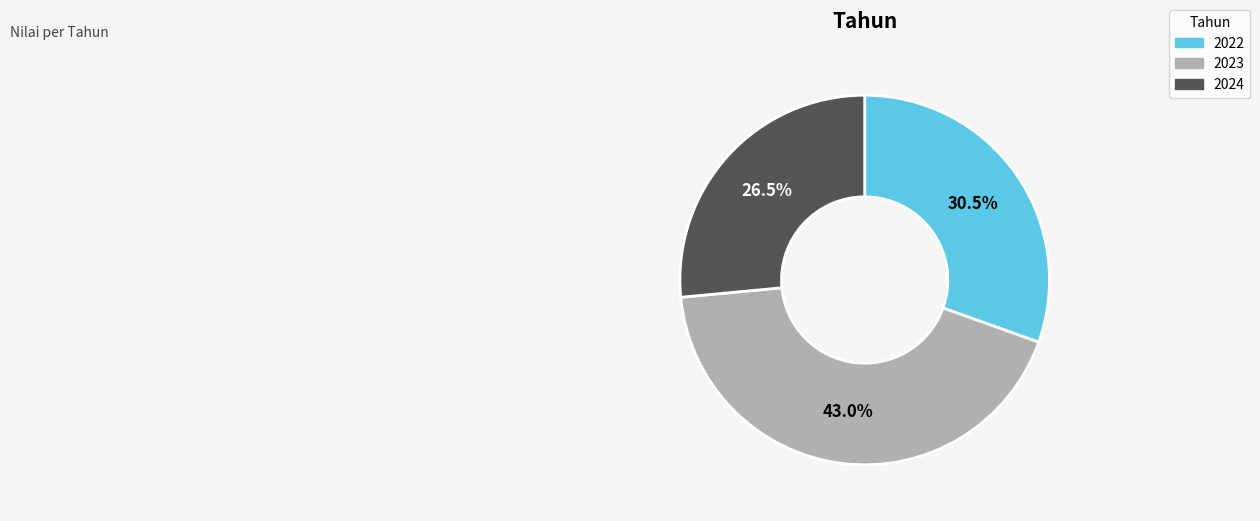

Which has a higher value, 2024 or 2022?

2022